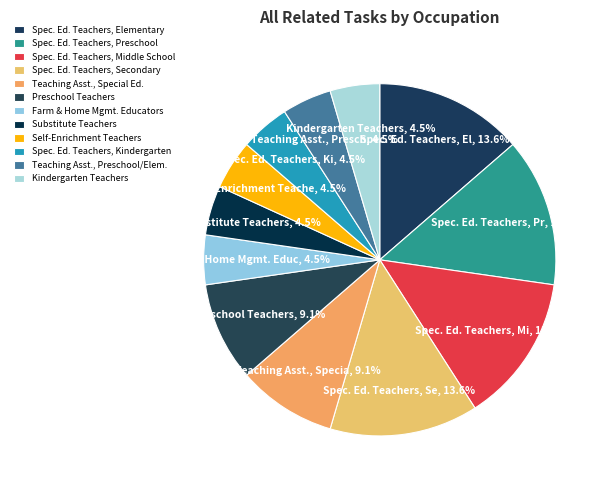

Is there a majority slice in this chart?

No